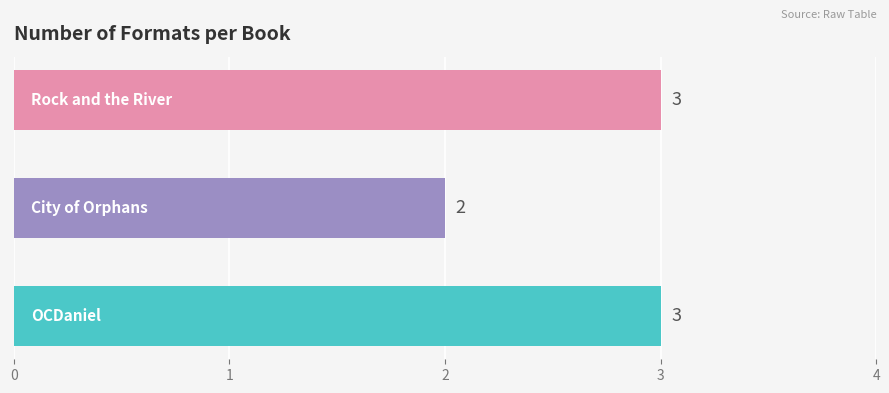

Reading bottom to top, transcribe all the data shown in this chart.

3	2	3